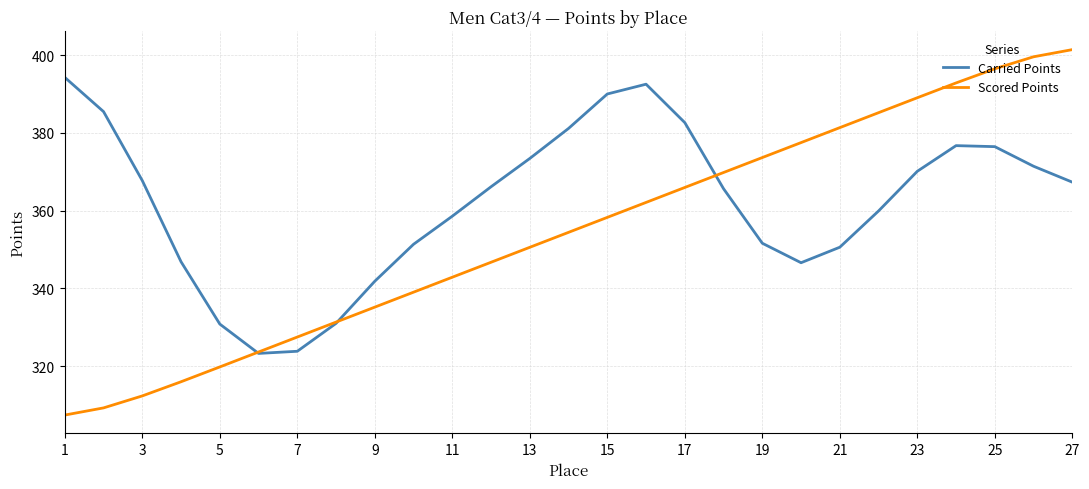

Which series has the largest total across all categories?

Carried Points